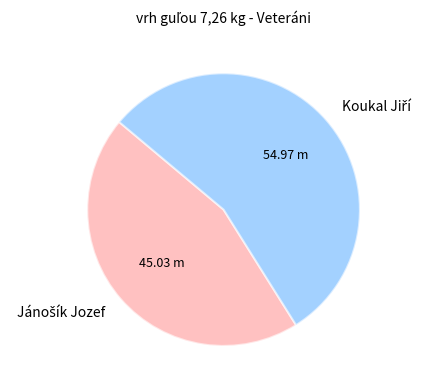

Count the number of slices in the pie.

2